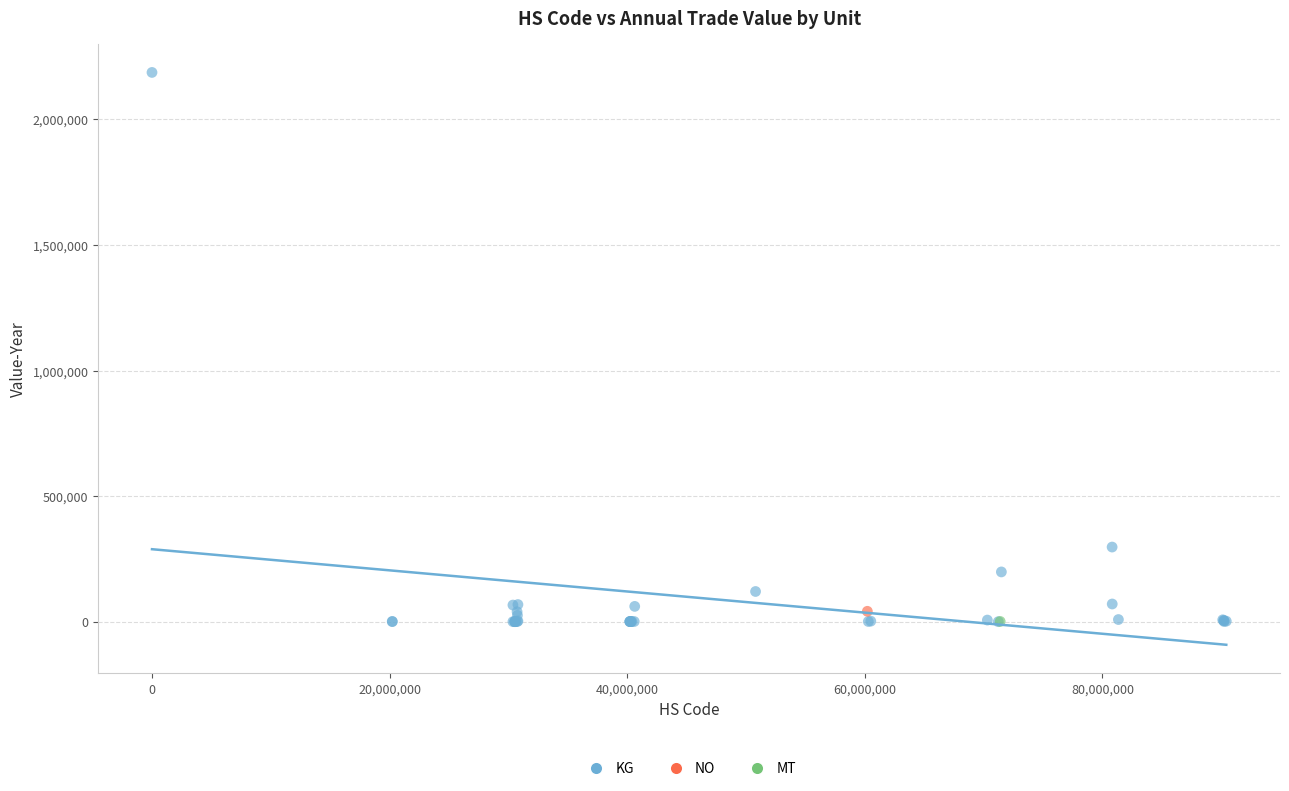

What are all the series names shown in the legend?

KG, NO, MT